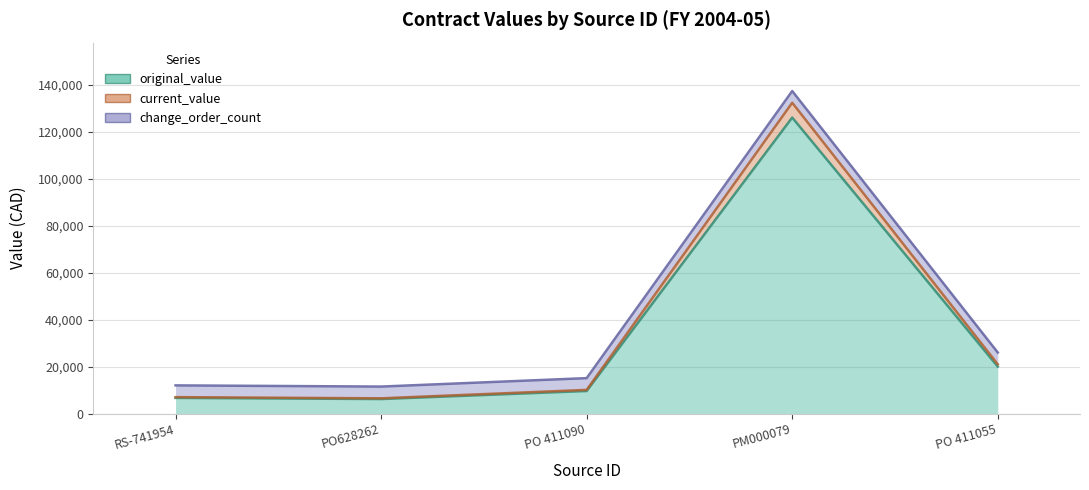

What is the difference between the highest and lowest values at PM000079?

6300.0